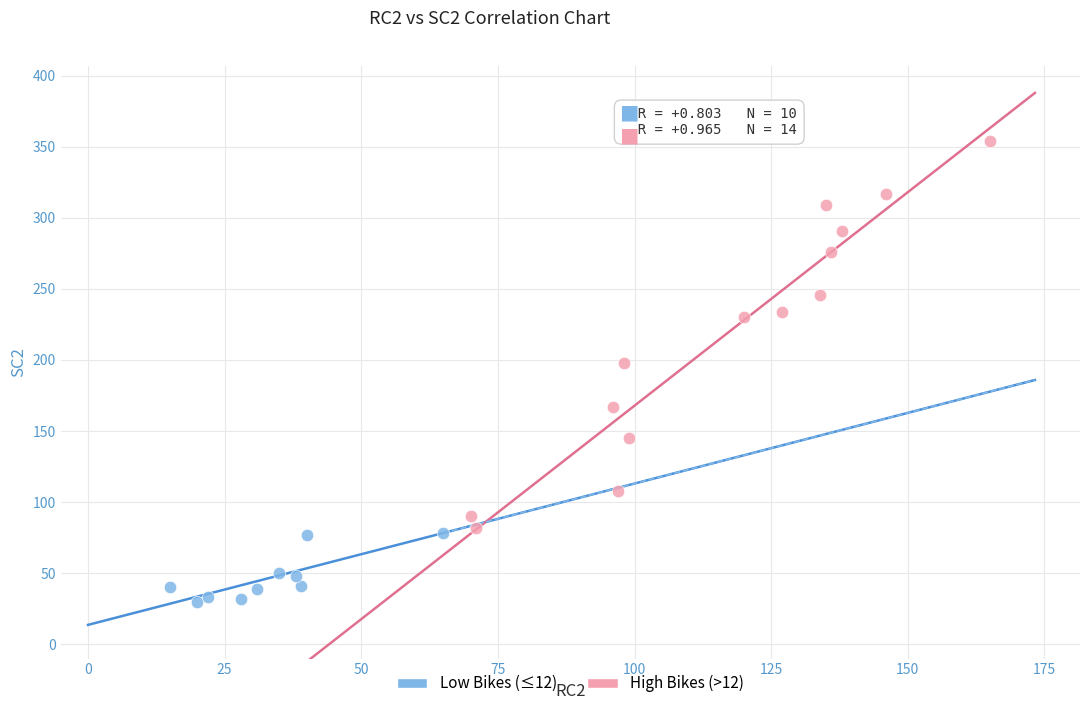

Which series has the widest spread of Y values?

High Bikes (>12)